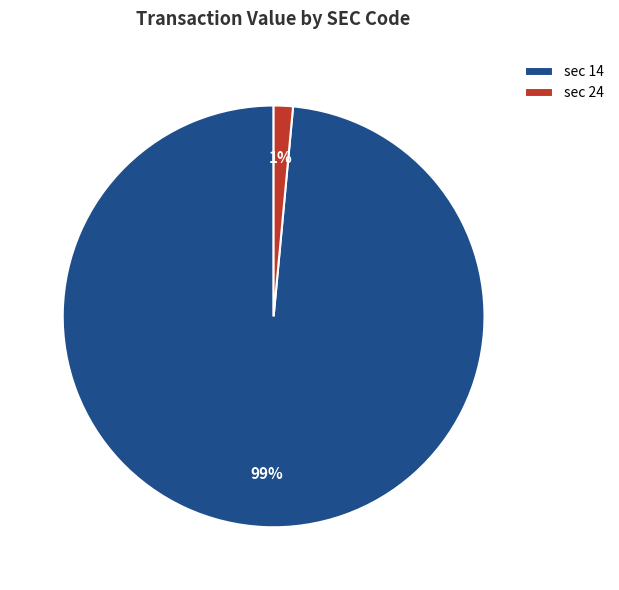

Rank the categories by value from lowest to highest.

sec 24, sec 14